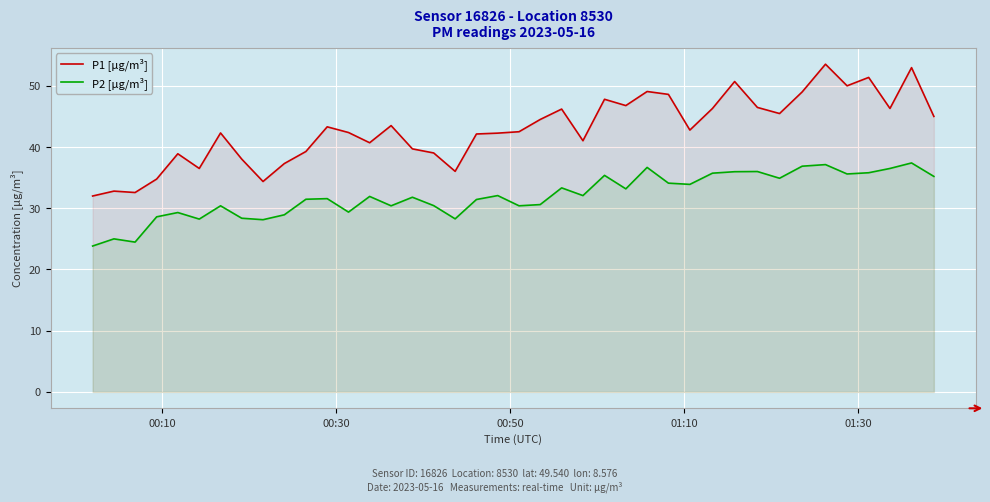

List the series in order of their overall mean, highest first.

P1 [µg/m³], P2 [µg/m³]